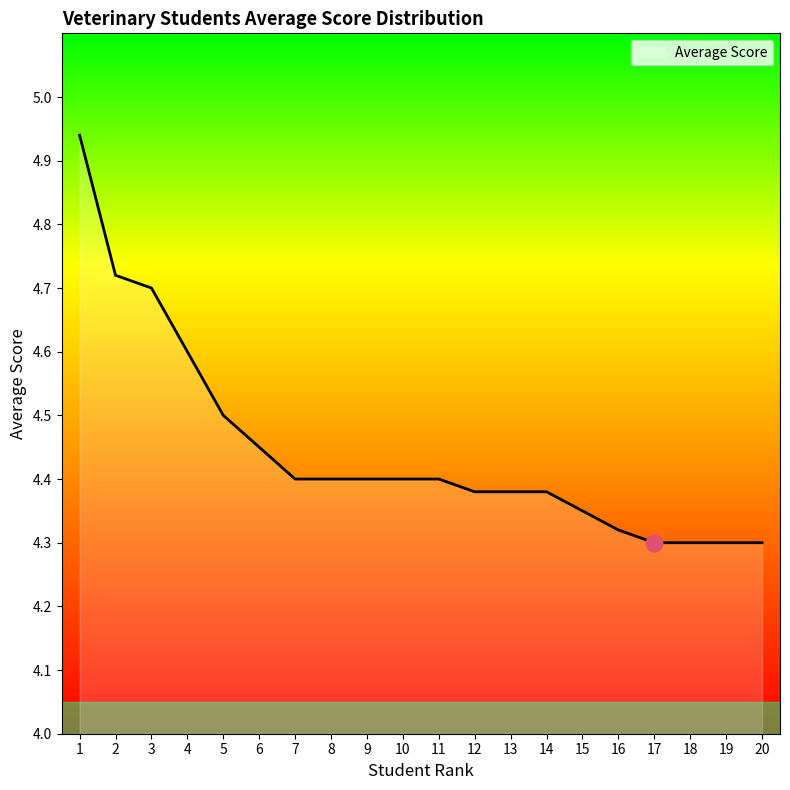

How many lines are shown in the chart?

1